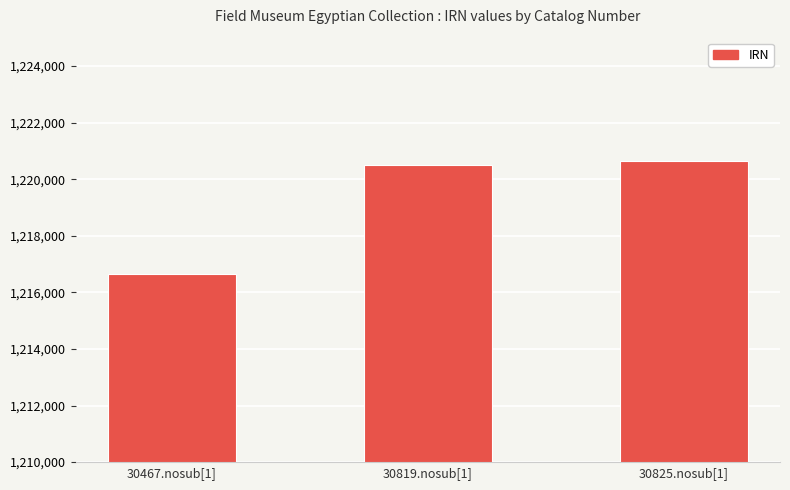

What is the ratio of the value at 30467.nosub[1] to the value at 30819.nosub[1]?

1.0